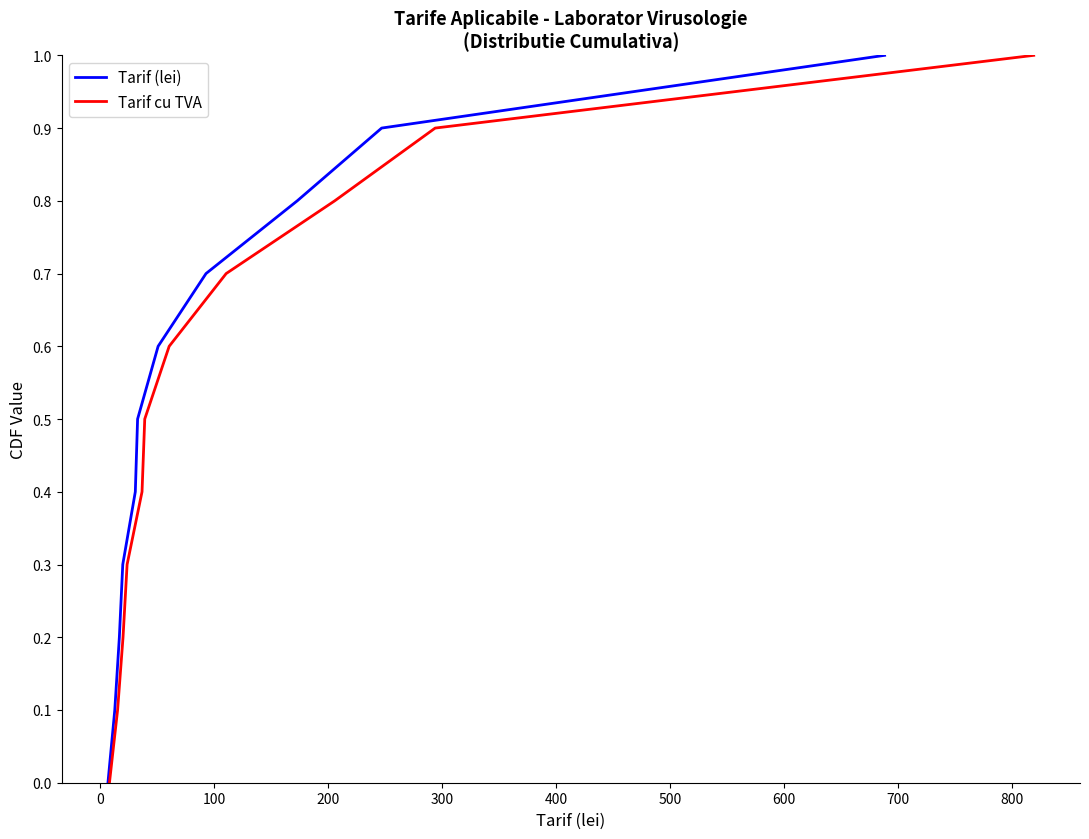

What is the maximum value for Tarif cu TVA?

1.0